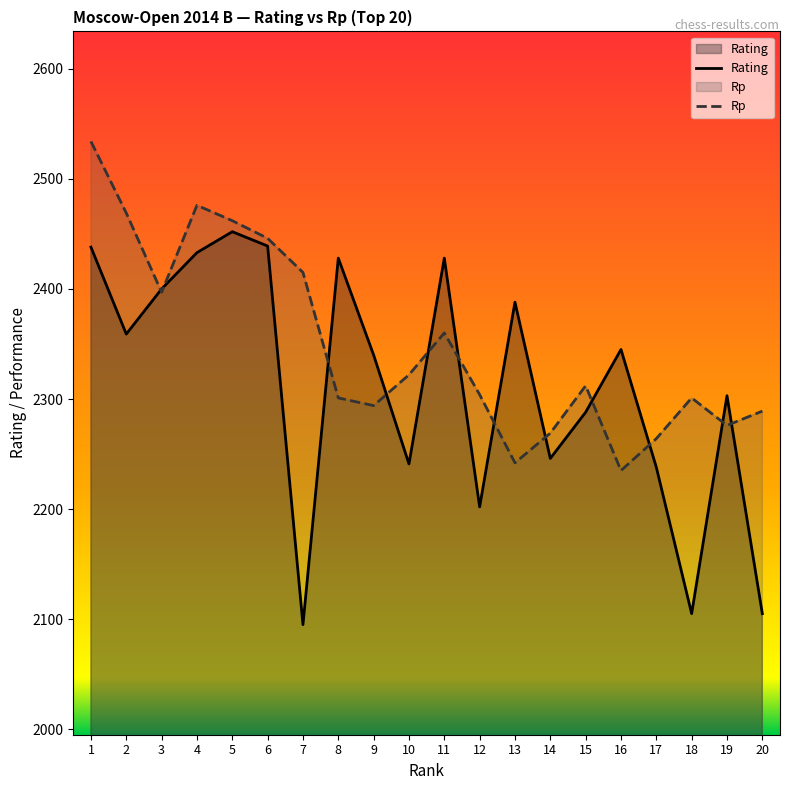

Rank the series by their average value, from lowest to highest.

Rating, Rp